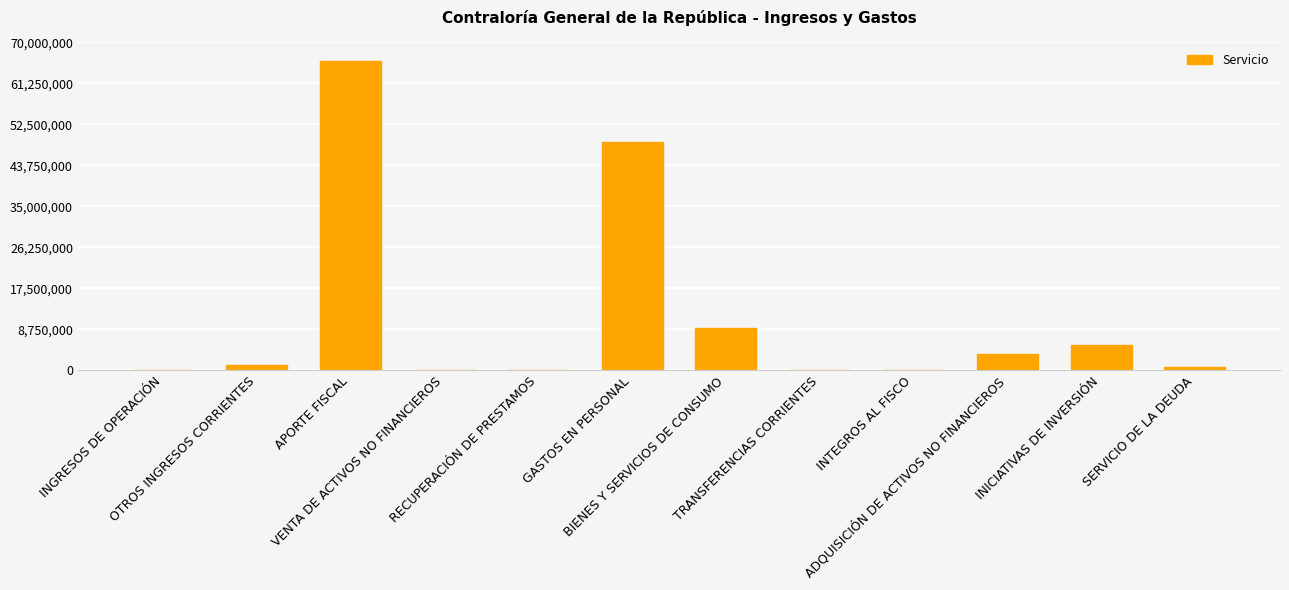

What is the maximum value shown in the chart?

65967361